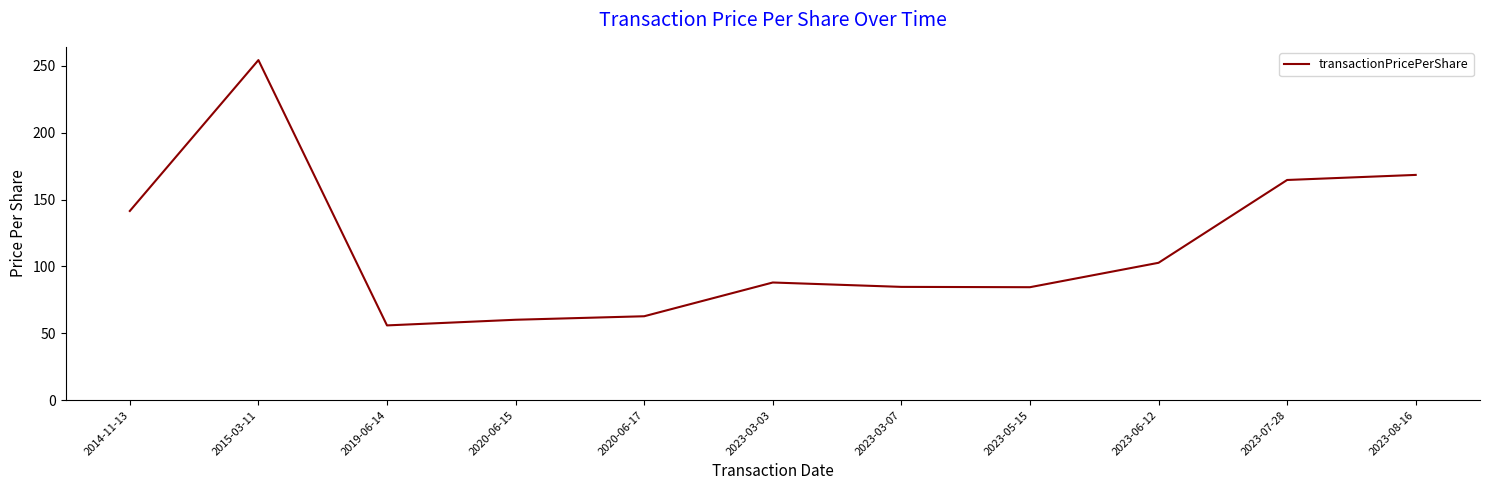

What is the change in value from 2023-03-03 to 2023-08-16?

+80.4